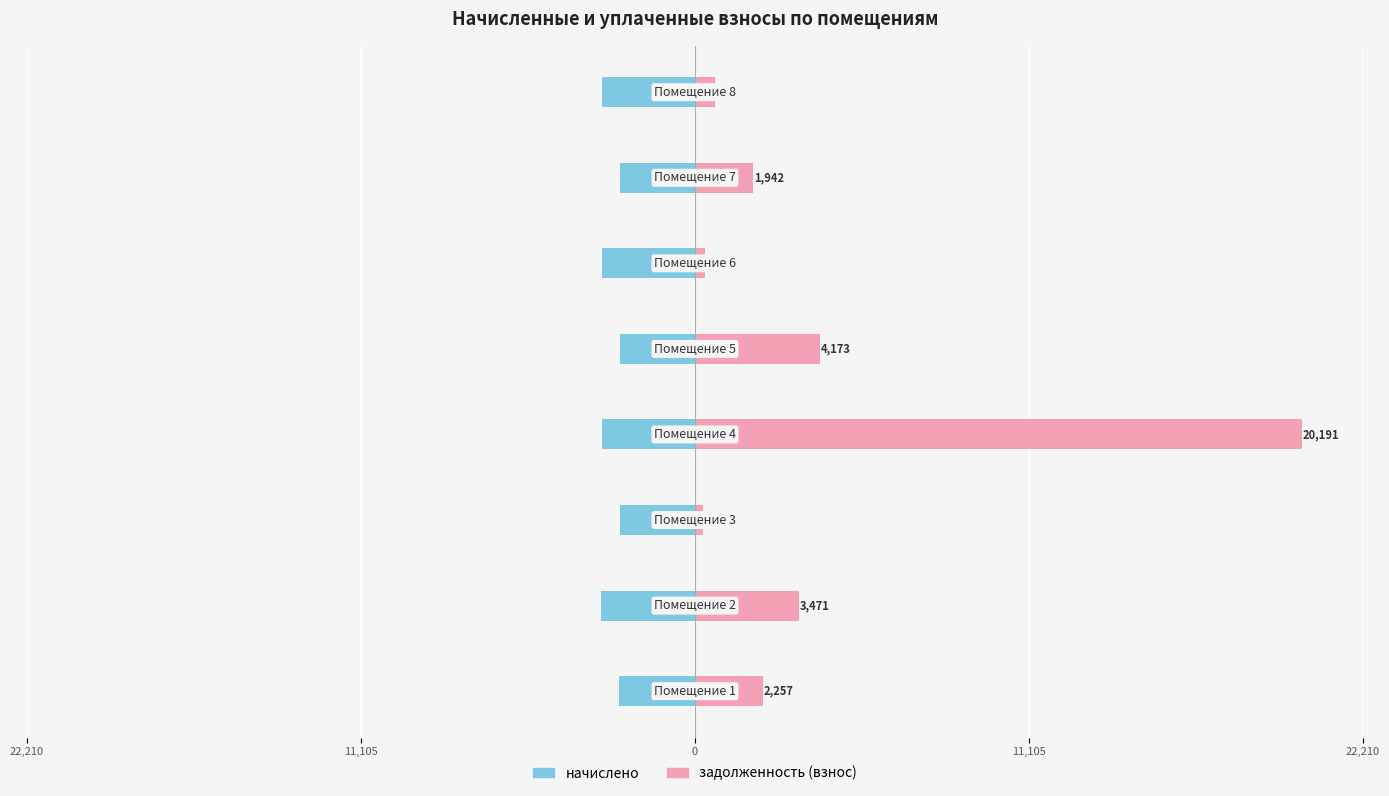

Which series has the widest spread of values?

задолженность (взнос)